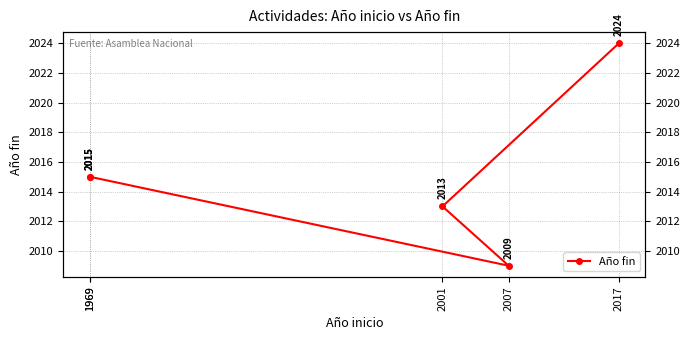

Count the values in the range 2013 to 2015.

3